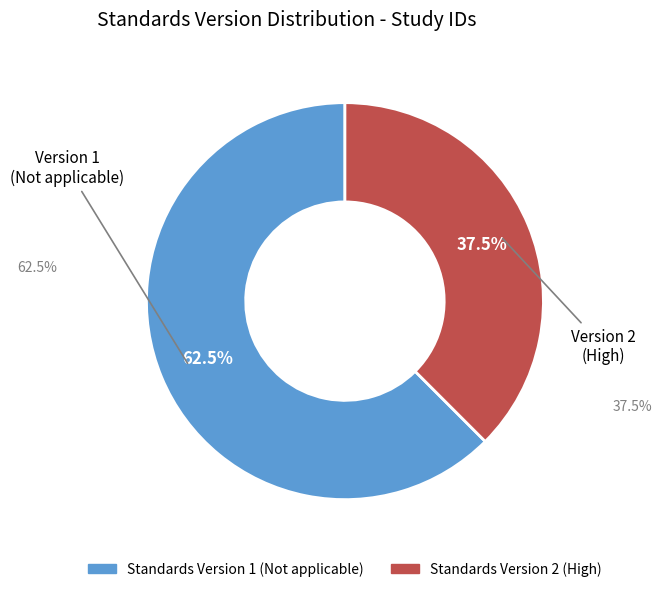

How many segments does this pie chart have?

2